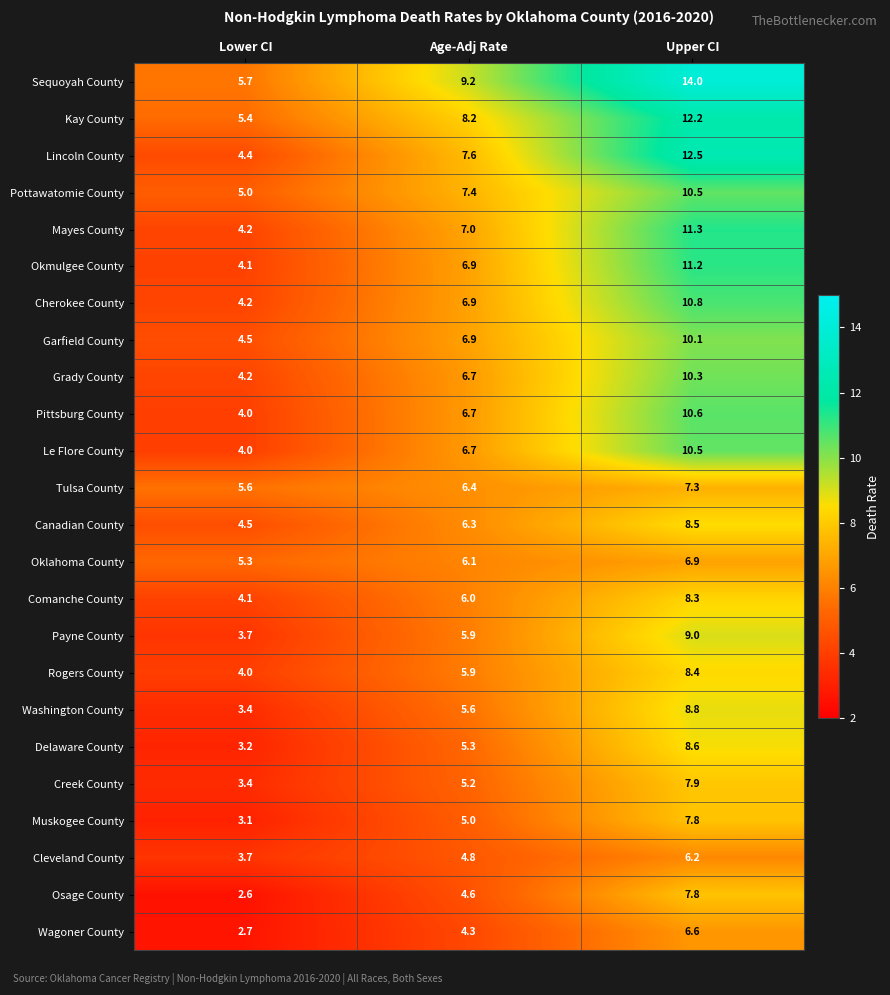

At which label is Cherokee County closest to 7?

Age-Adj Rate